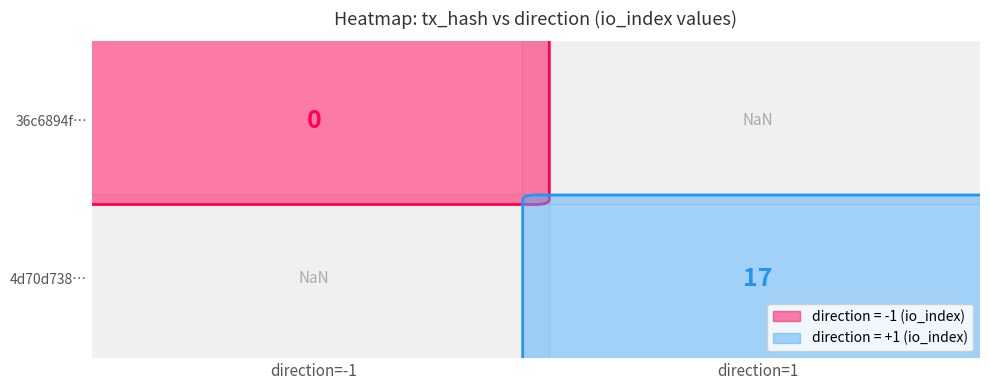

Reading left to right, what are all the values shown in this chart?

36c6894f6c5c044770da5e341bcaed46a61b2a9: direction=-1	io_index=0
4d70d738c7429dc591fb84e9e178b4d14fc33d9: direction=1	io_index=17